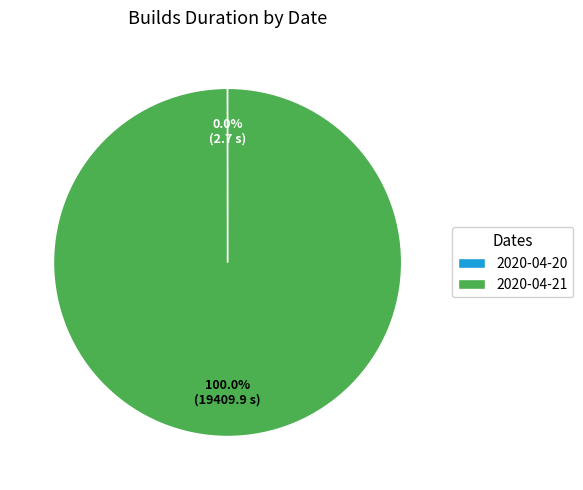

Which slice is the largest?

2020-04-21